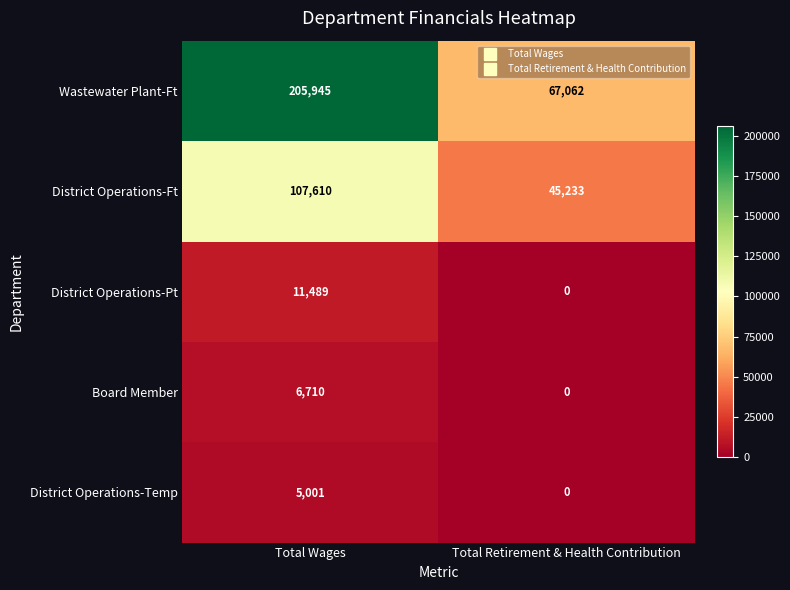

Which series has the widest spread of values?

Wastewater Plant-Ft